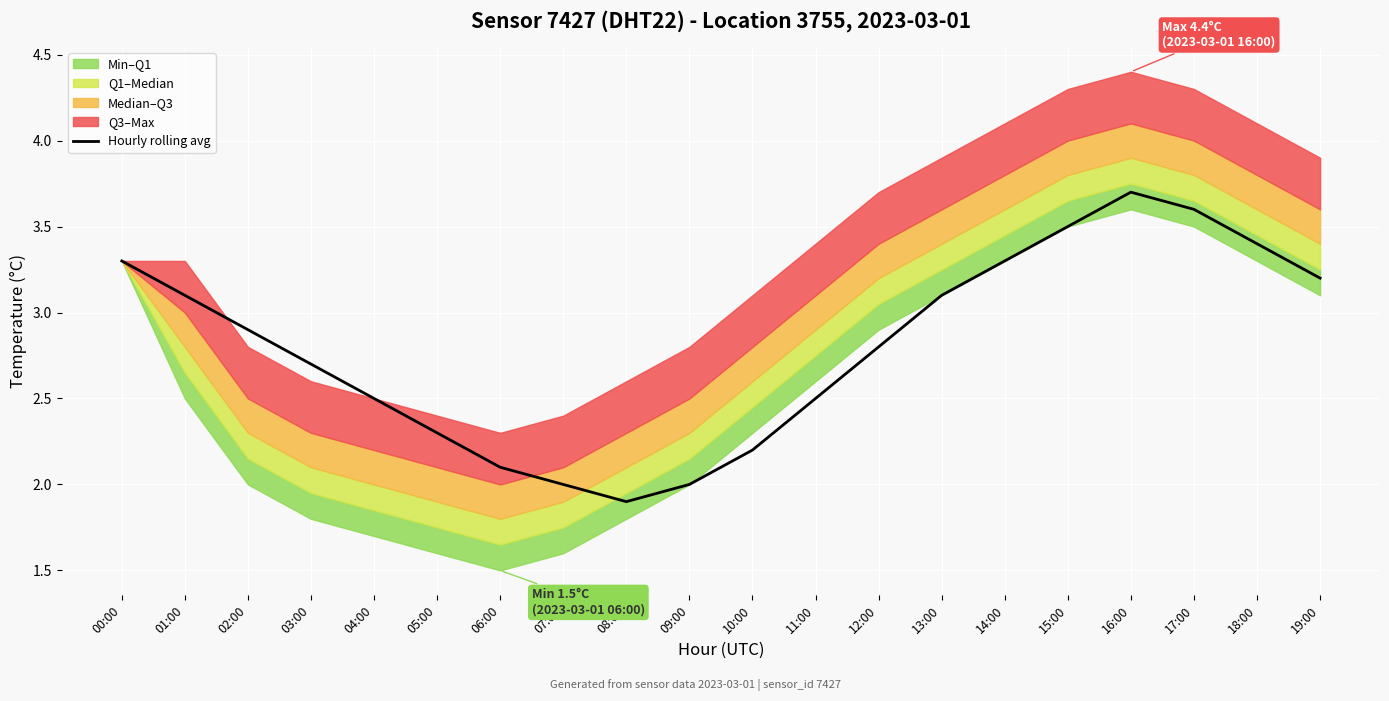

Reading left to right, what are all the values shown in this chart?

00:00=3.3	01:00=3.1	02:00=2.9	03:00=2.7	04:00=2.5	05:00=2.3	06:00=2.1	07:00=2.0	08:00=1.9	09:00=2.0	10:00=2.2	11:00=2.5	12:00=2.8	13:00=3.1	14:00=3.3	15:00=3.5	16:00=3.7	17:00=3.6	18:00=3.4	19:00=3.2